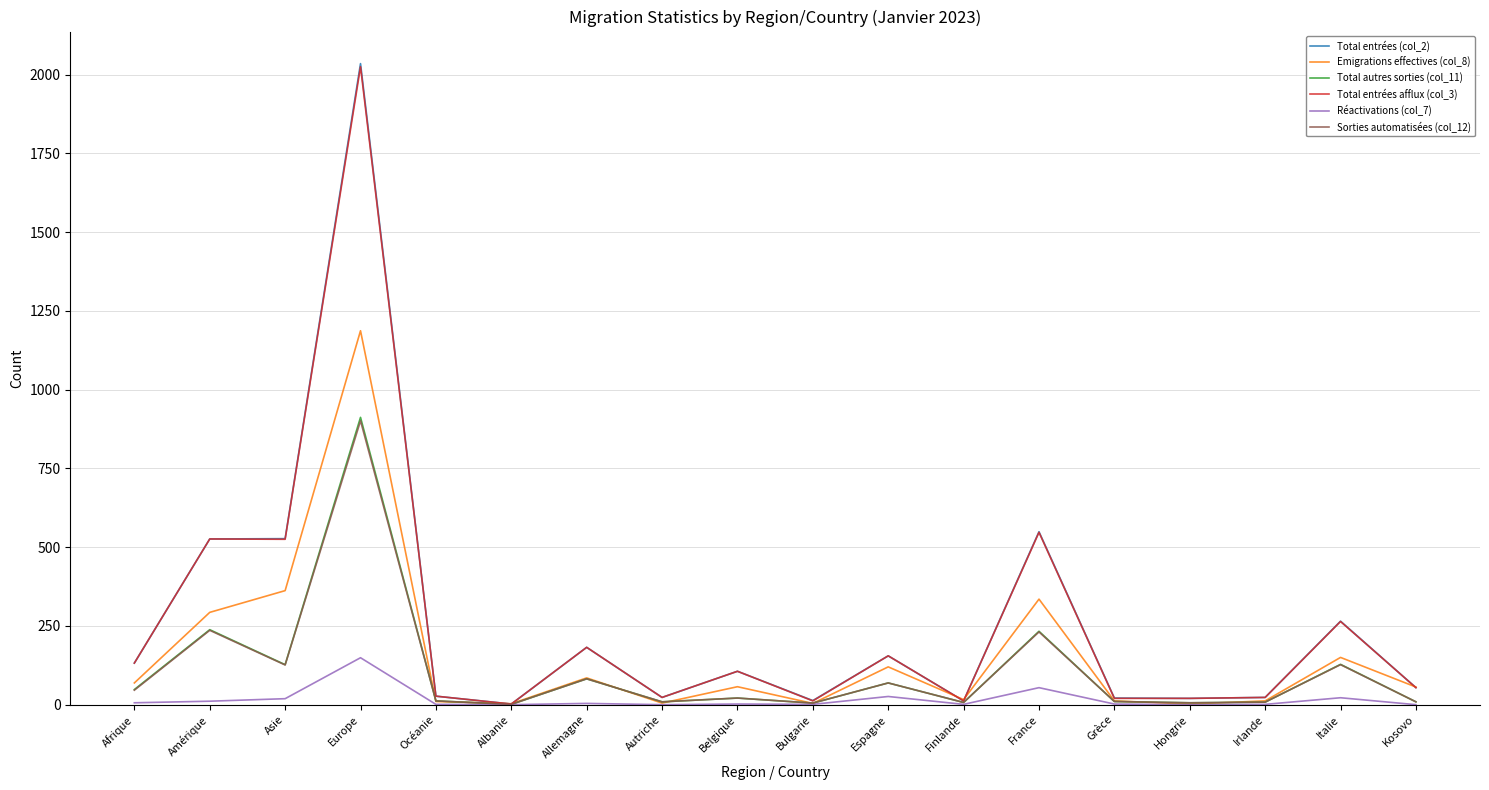

Does the chart display data point markers on the line(s)?

No